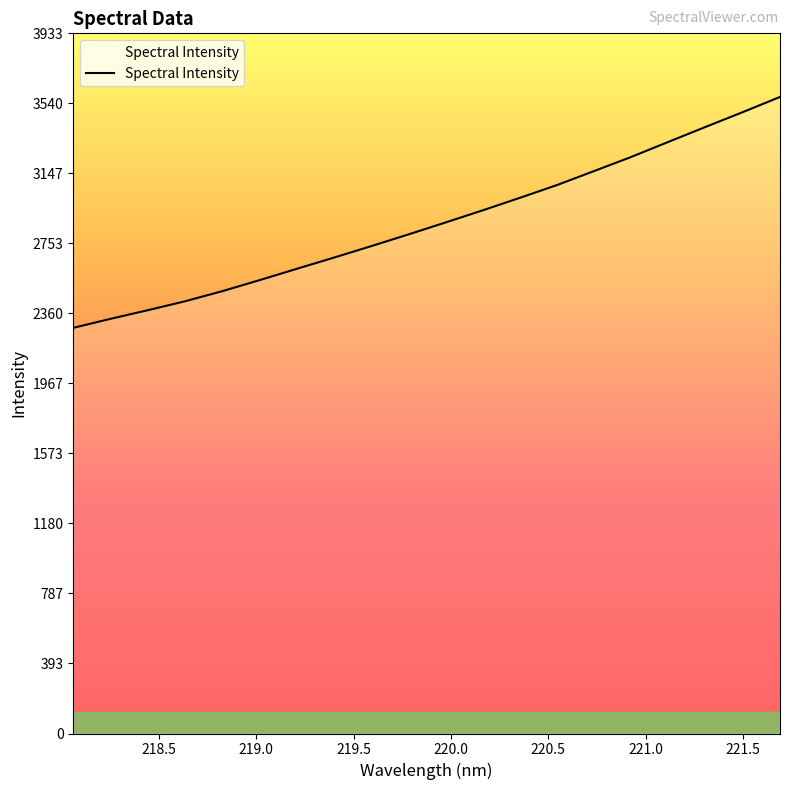

What is the difference between the second highest and minimum values?

1212.1